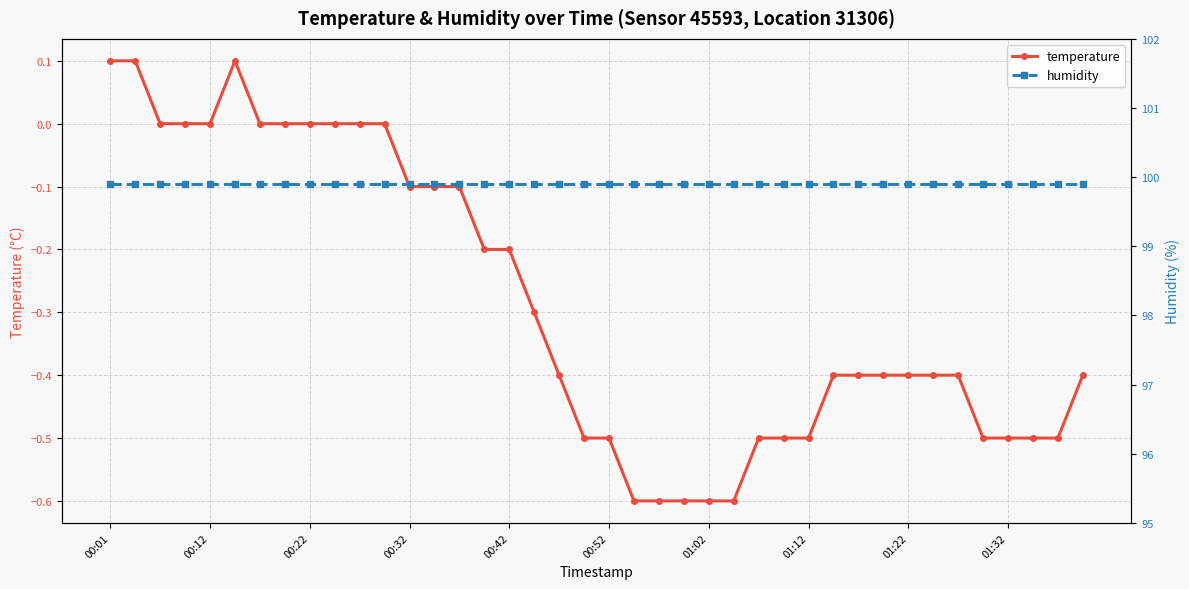

Rank the series at 27 from highest to lowest value.

humidity, temperature